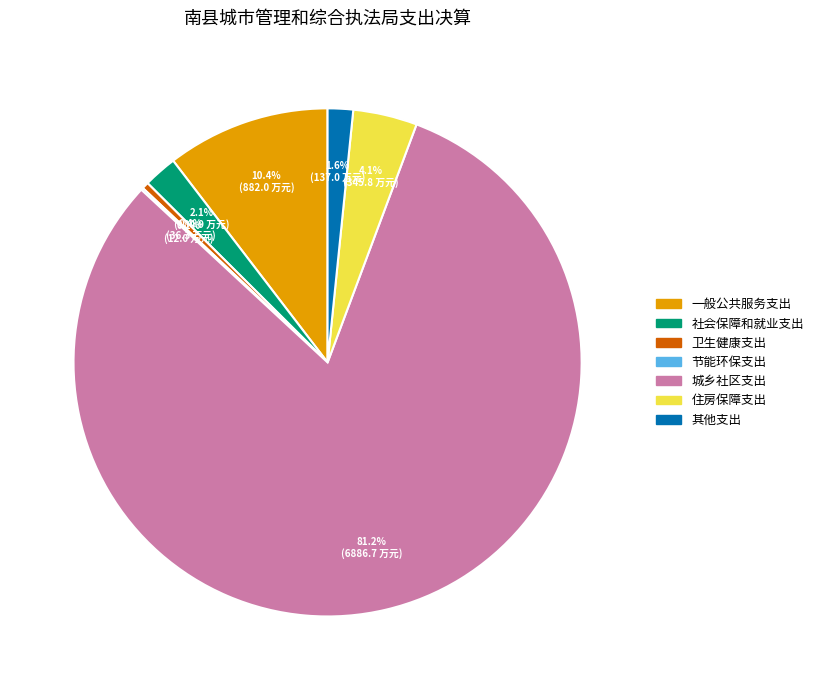

What is the largest slice in the pie chart?

城乡社区支出